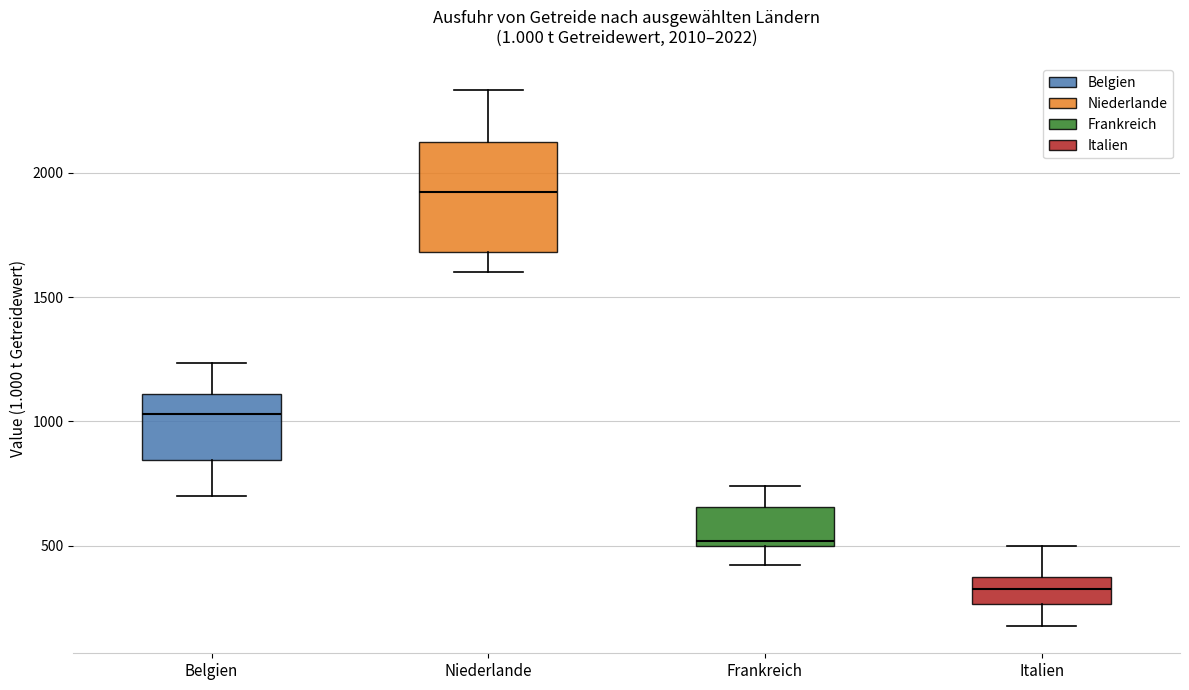

Comparing the boxes themselves (not the whiskers), which one is the tallest?

Niederlande